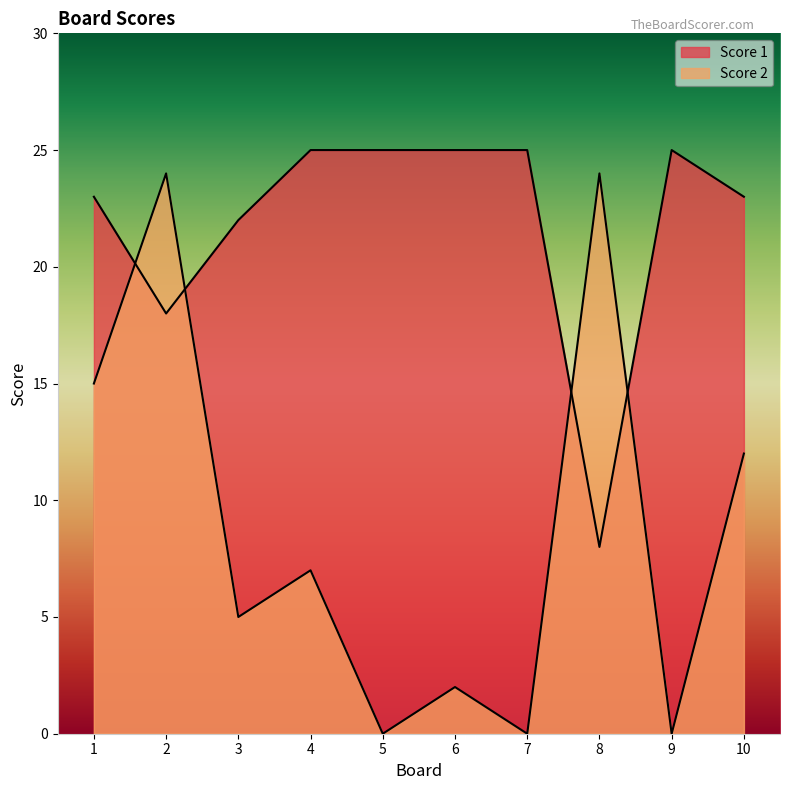

At which category is the sum across all series the highest?

2